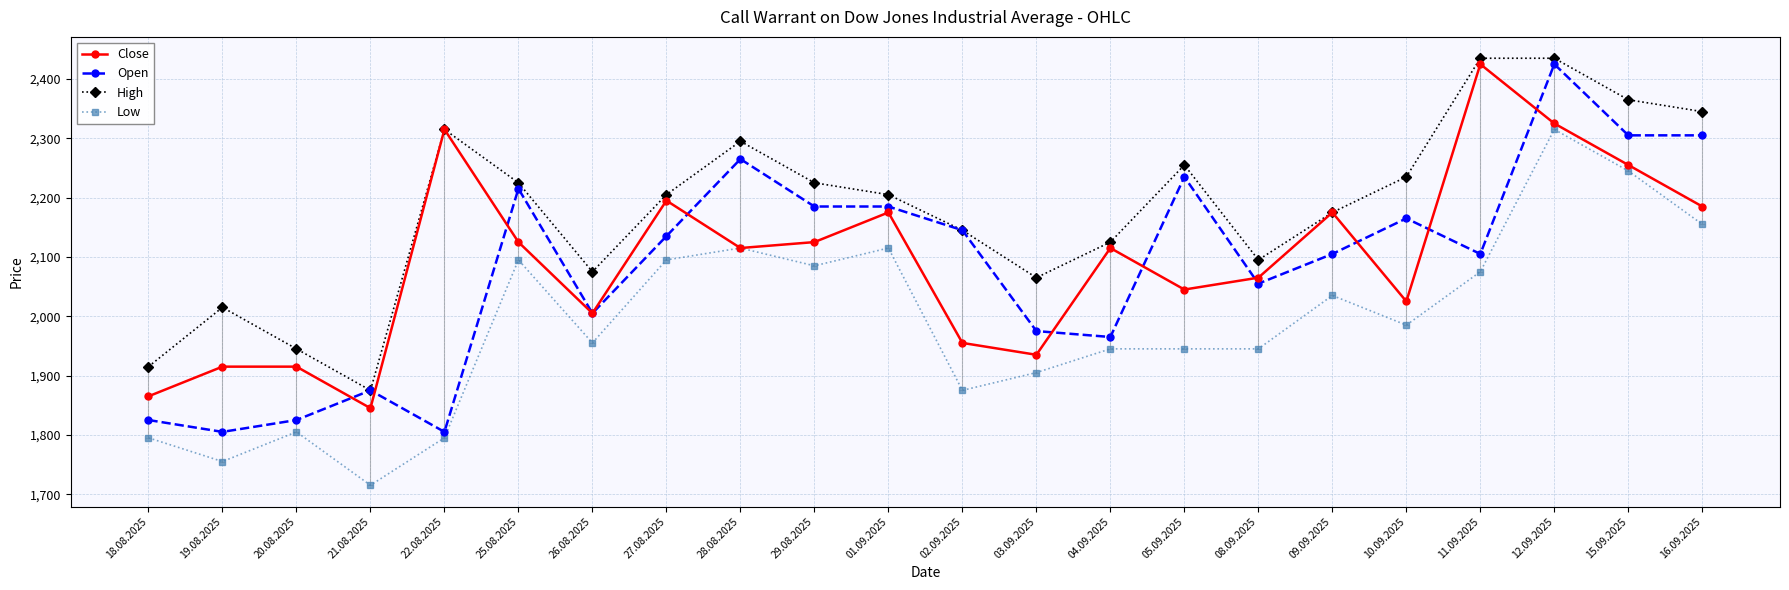

Which series has the largest range (max minus min)?

Open